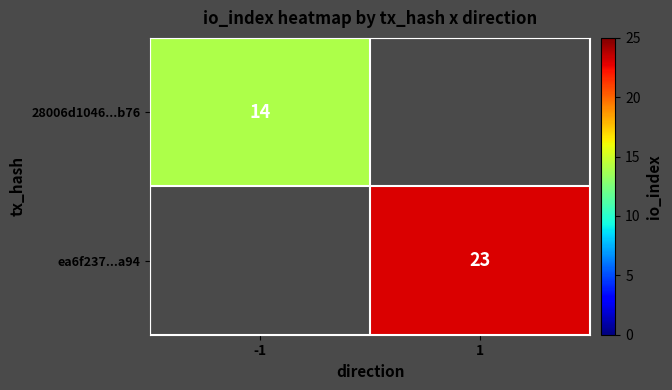

Is it true that 28006d1046...b76 equals 4 at -1?

False